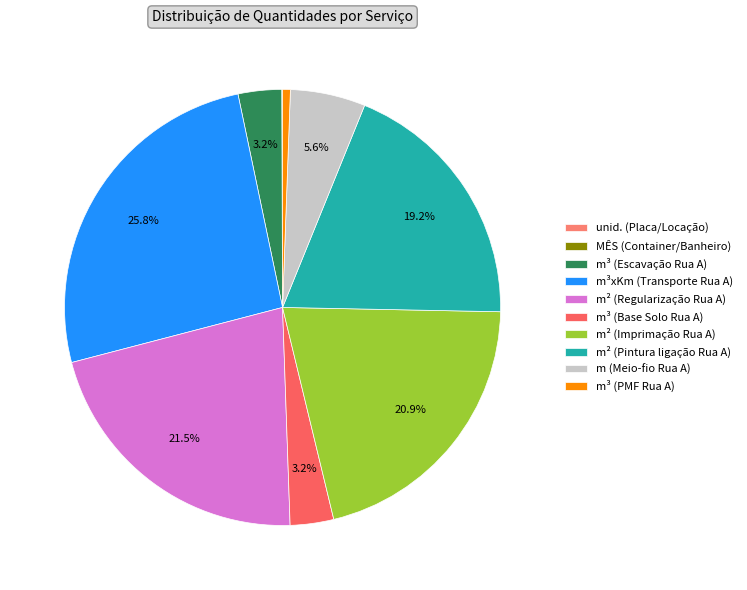

How many slices are in this pie chart?

10